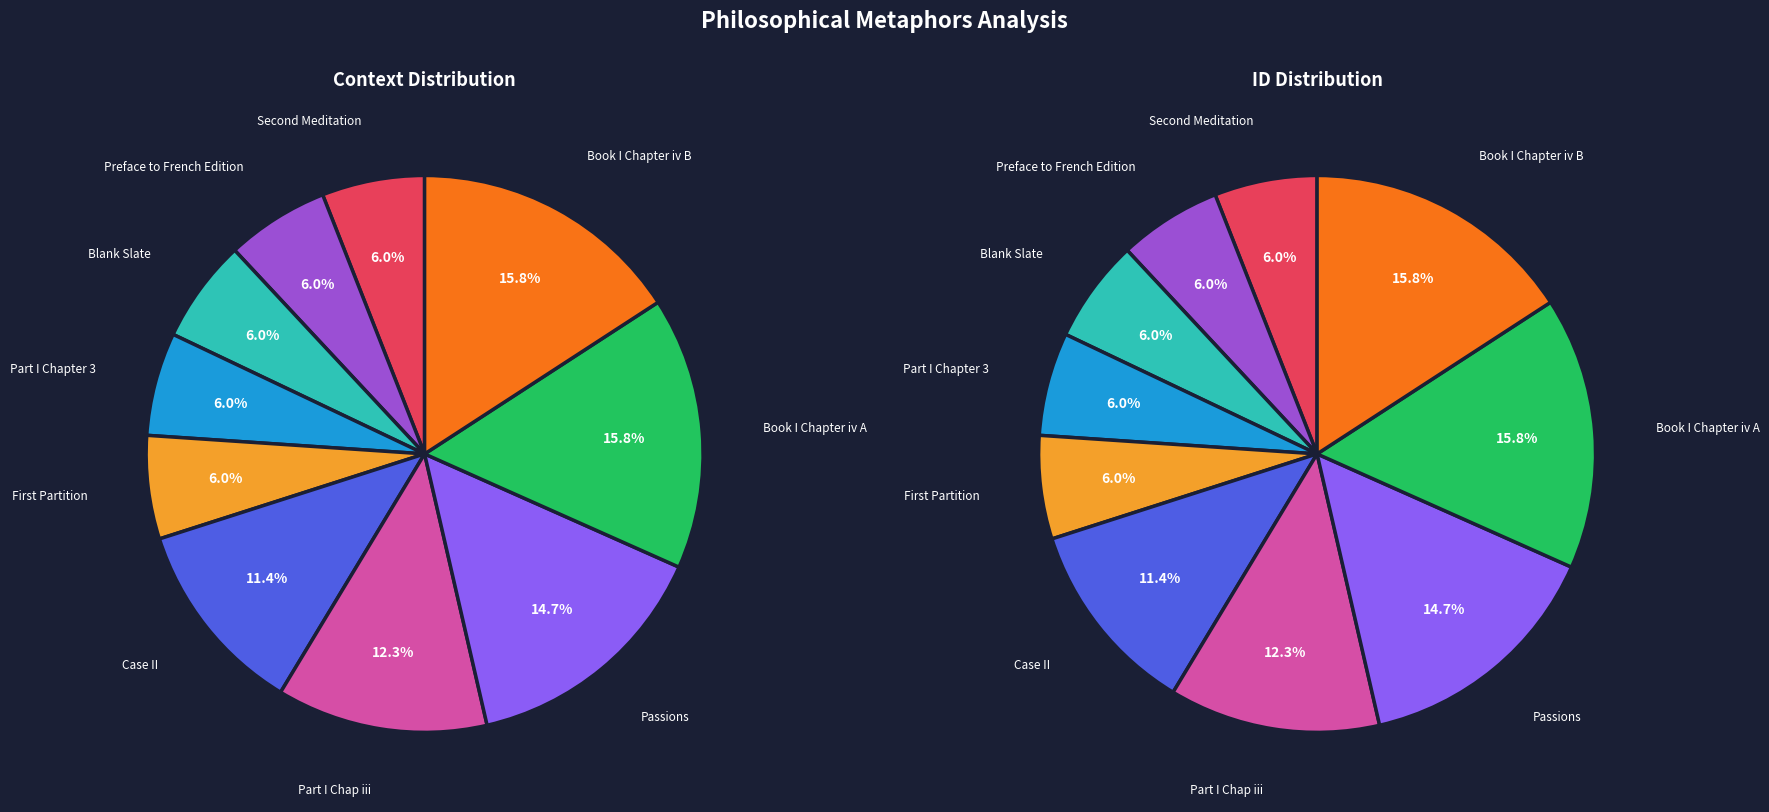

To the nearest percent, what portion does Preface to French Edition represent?

6%